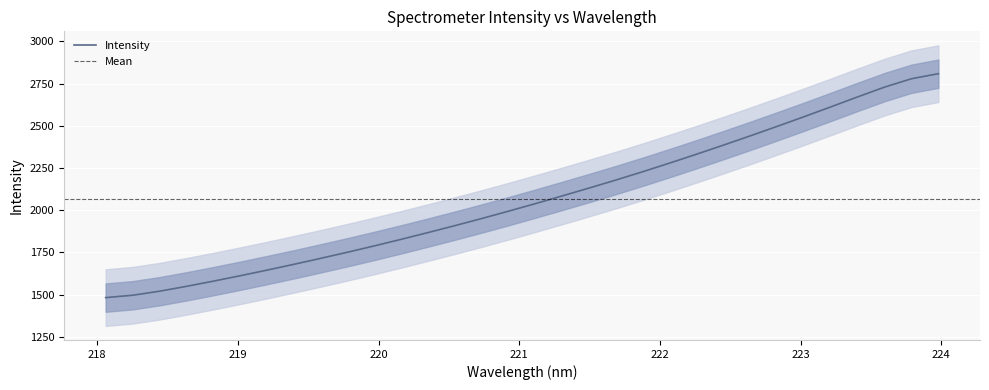

Reading left to right, what are all the values shown in this chart?

218.0596=1482.4	218.2508=1496.4	218.442=1520.2	218.6332=1549.0	218.8244=1579.8	219.0156=1611.9	219.2067=1645.3	219.3979=1679.8	219.589=1715.2	219.7801=1751.6	219.9712=1789.2	220.1623=1828.1	220.3533=1868.2	220.5444=1909.3	220.7354=1951.5	220.9264=1995.0	221.1174=2039.9	221.3083=2085.6	221.4993=2132.1	221.6902=2179.8	221.8812=2229.1	222.0721=2280.2	222.263=2332.7	222.4538=2386.4	222.6447=2441.3	222.8355=2497.4	223.0264=2554.6	223.2172=2613.0	223.408=2672.2	223.5987=2729.9	223.7895=2779.3	223.9802=2809.2